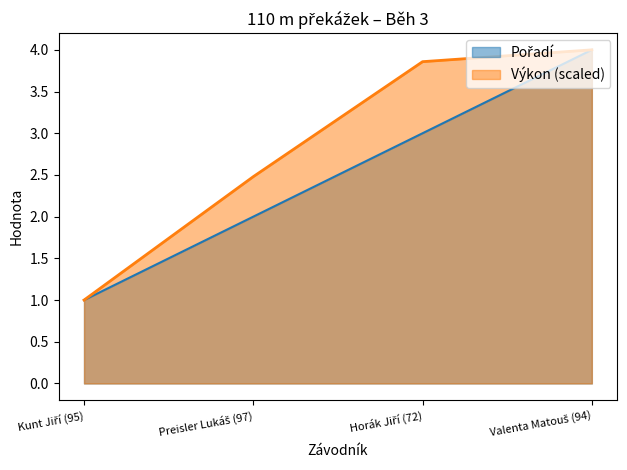

True or false: Pořadí has a value of 0.6 at Kunt Jiří (95).

False